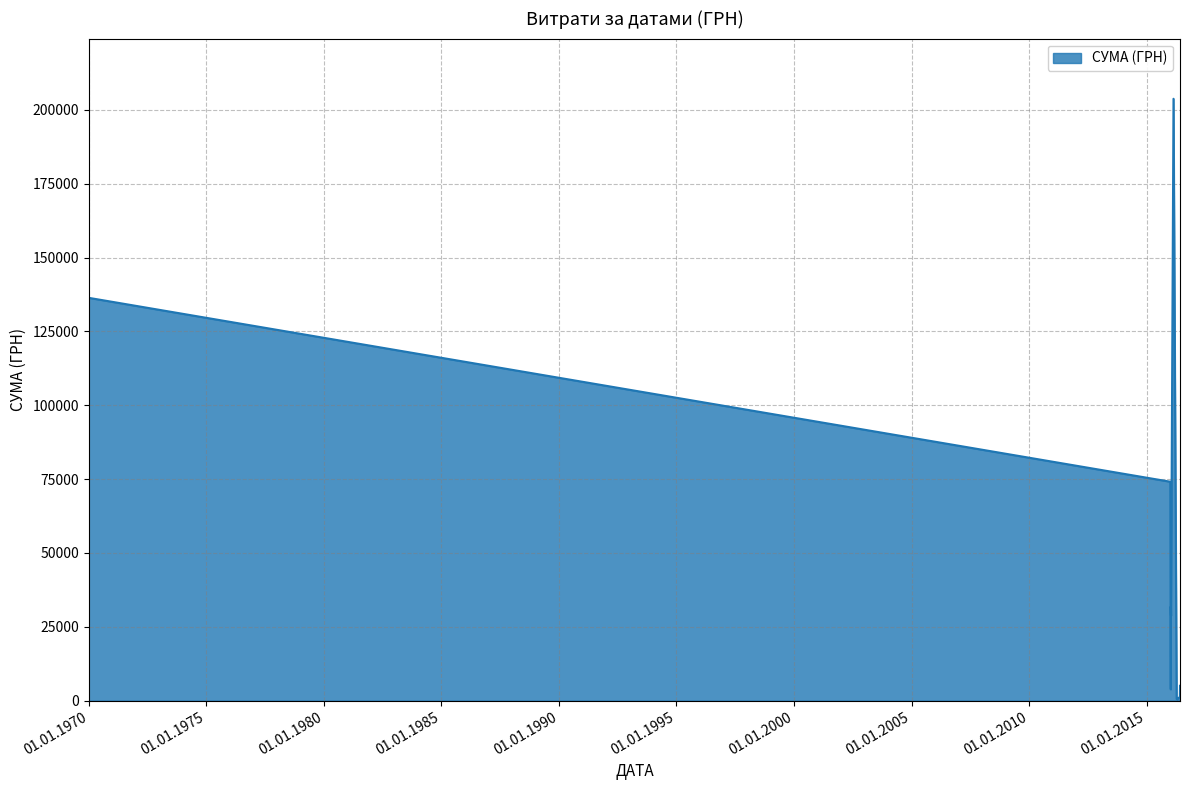

What is the average value?

44565.6